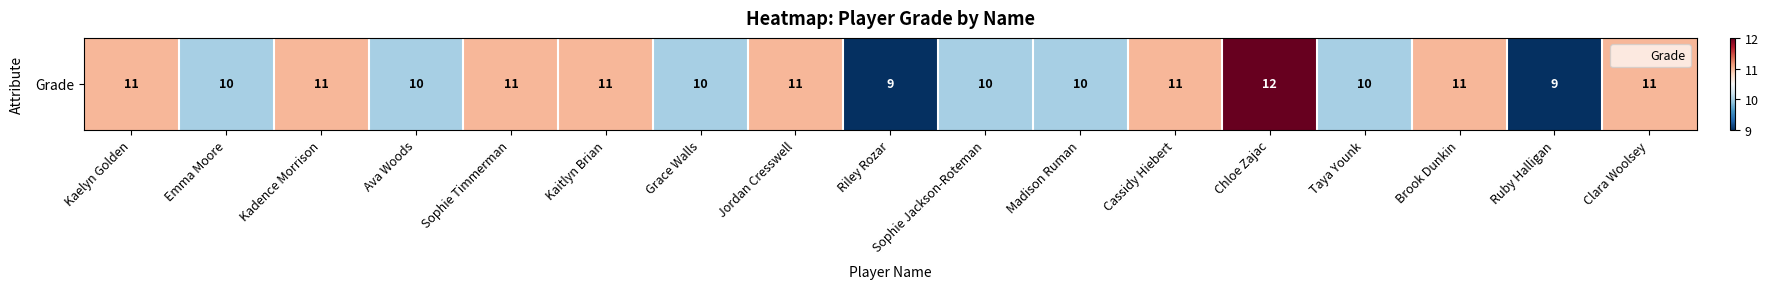

Reading right to left, transcribe all the data shown in this chart.

Clara Woolsey=11	Ruby Halligan=9	Brook Dunkin=11	Taya Younk=10	Chloe Zajac=12	Cassidy Hiebert=11	Madison Ruman=10	Sophie Jackson-Roteman=10	Riley Rozar=9	Jordan Cresswell=11	Grace Walls=10	Kaitlyn Brian=11	Sophie Timmerman=11	Ava Woods=10	Kadence Morrison=11	Emma Moore=10	Kaelyn Golden=11